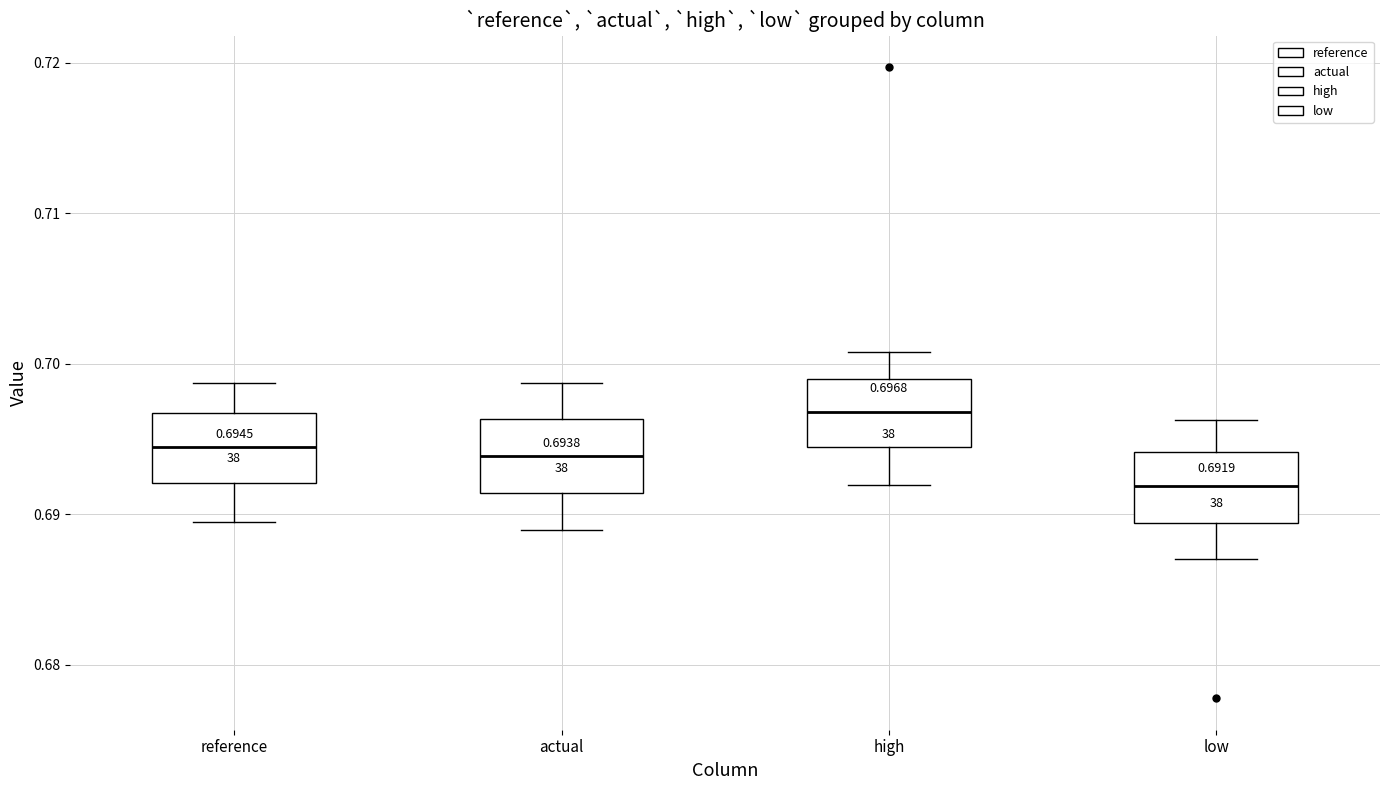

Which box's median line is the highest?

high